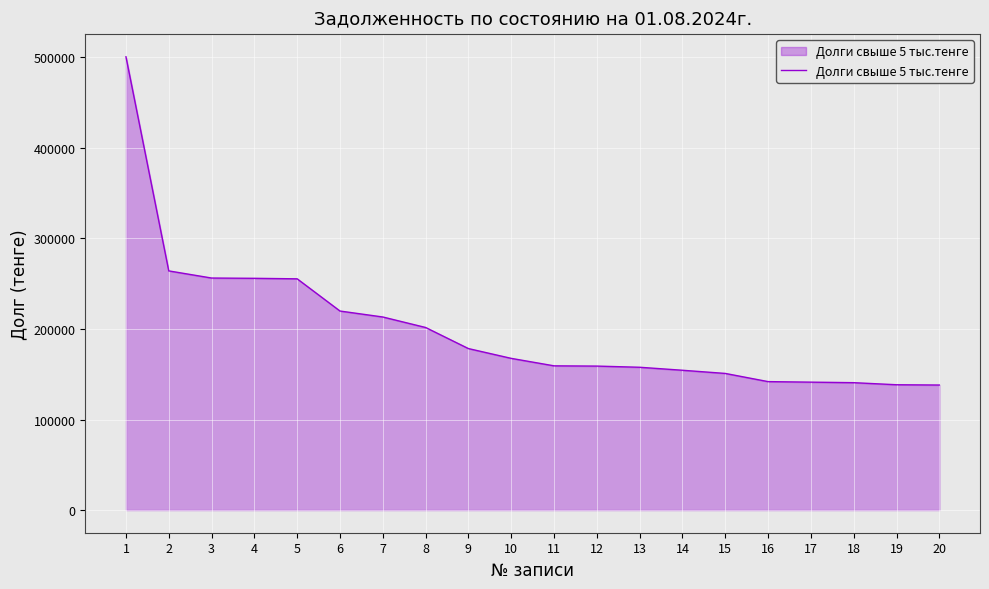

What is the difference between the second highest and second lowest values?

125745.8